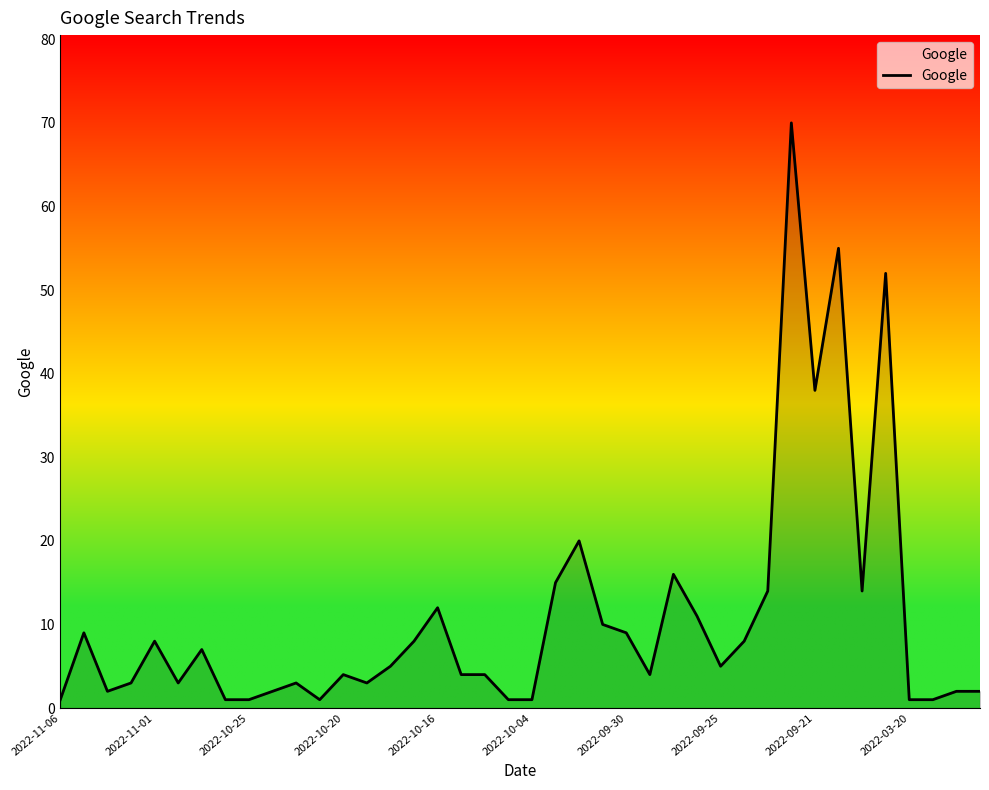

What is the maximum value shown in the chart?

70